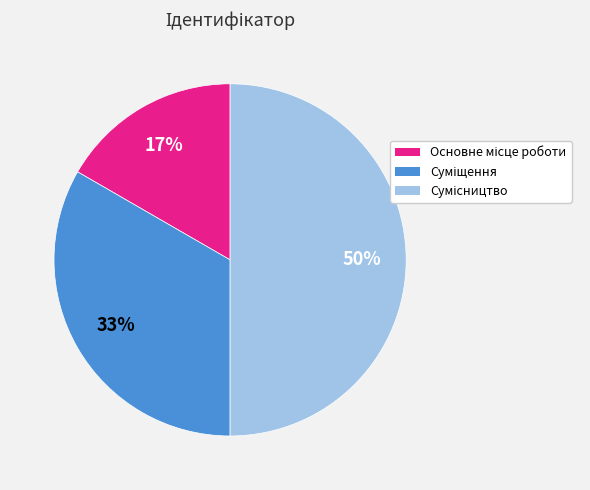

To the nearest percent, what is the difference between the largest and smallest slice percentages?

33%